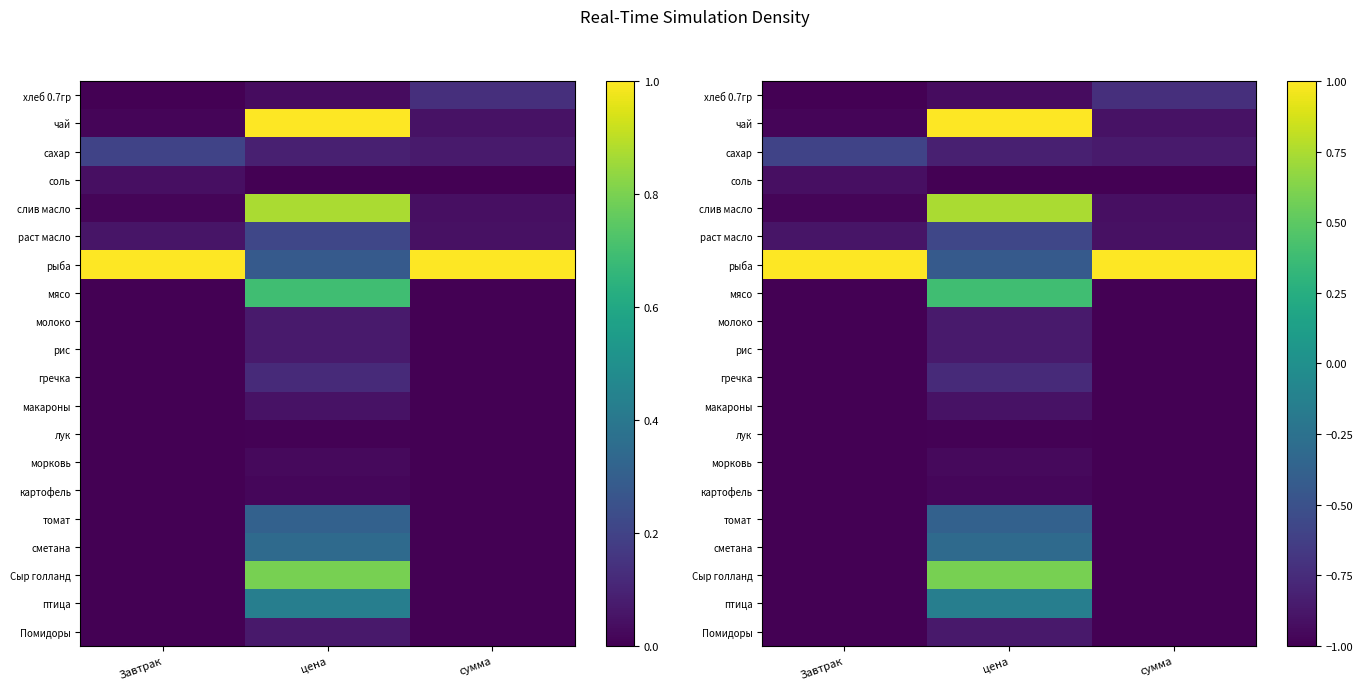

Which series has the largest total across all categories?

рыба